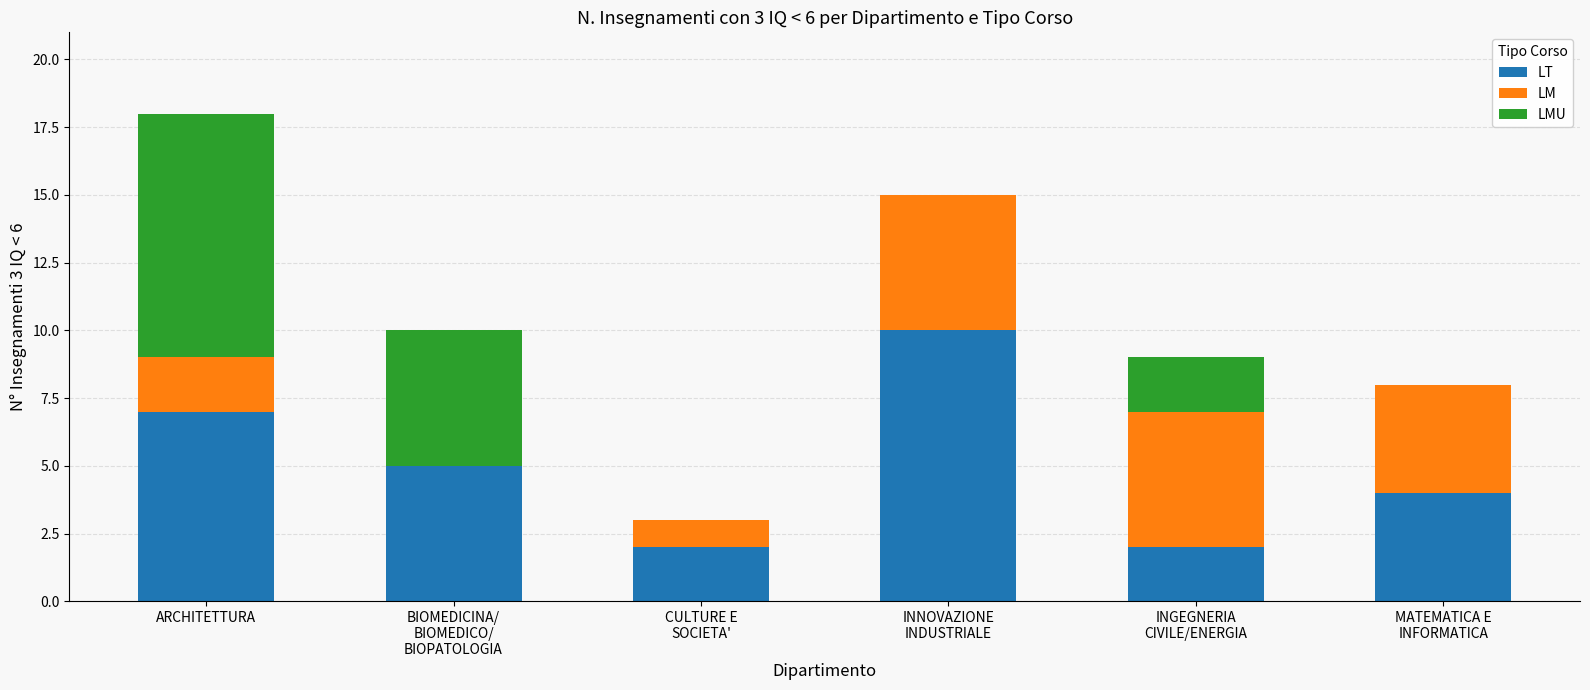

How many distinct data groups are displayed?

3